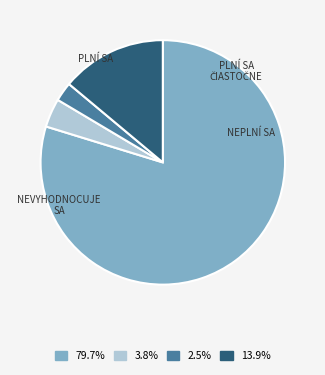

Is there any slice that represents more than half of the pie?

Yes